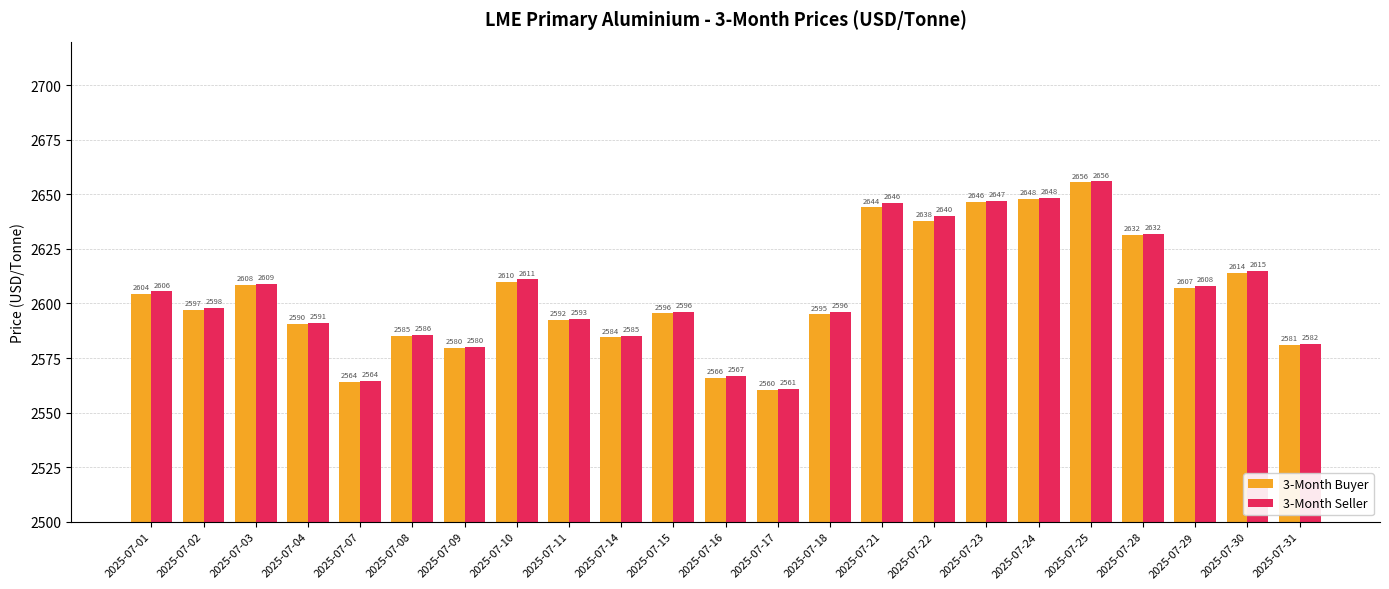

What is the minimum value shown in the chart?

2560.5